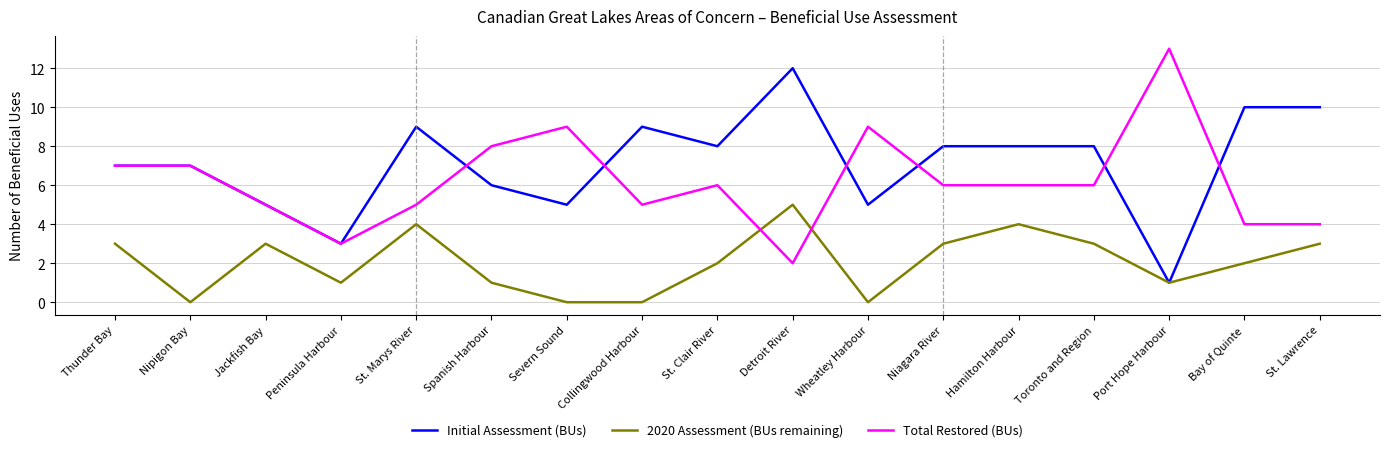

List the series in order of their overall mean, highest first.

Initial Assessment (BUs), Total Restored (BUs), 2020 Assessment (BUs remaining)